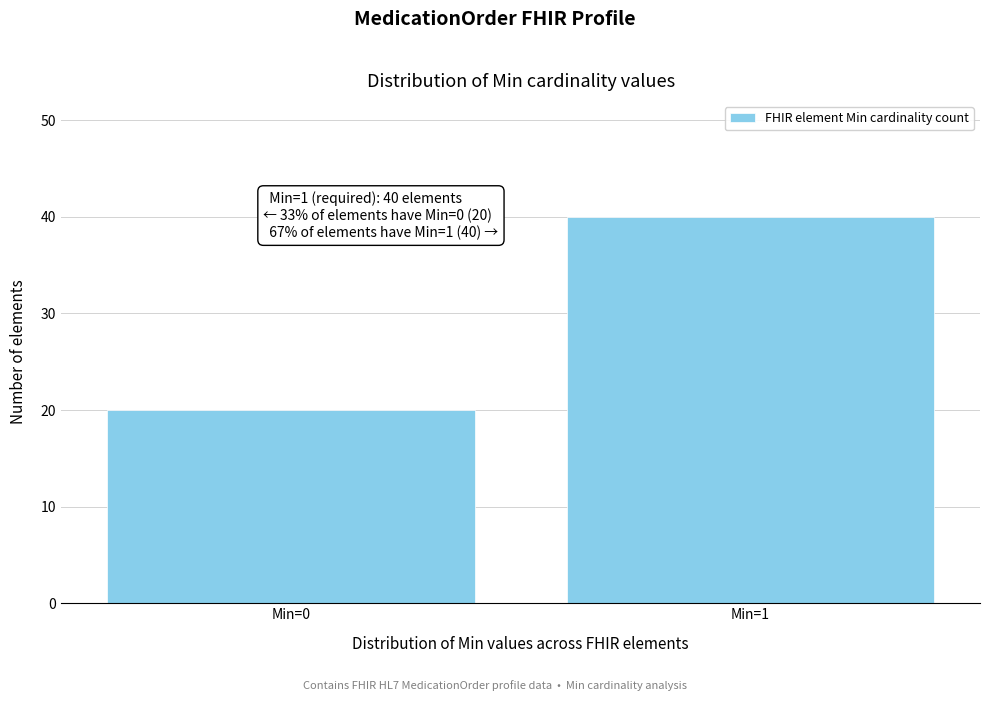

Reading left to right, list all the values displayed in this chart.

20	40